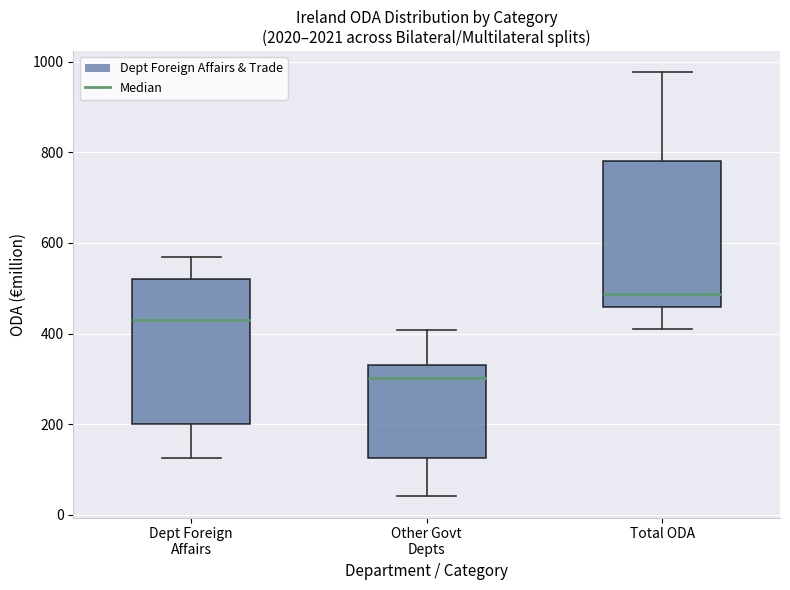

Reading left to right, read every box against the y-axis: the position of its median line, the range the box covers, and the ends of its whiskers. The values are not printed on the chart, so give them approximately, as read against the axis.

Dept Foreign Affairs: median 420, box 200 to 520, whiskers 120 to 560
Other Govt Depts: median 300, box 120 to 340, whiskers 40 to 400
Total ODA: median 480, box 460 to 780, whiskers 400 to 980